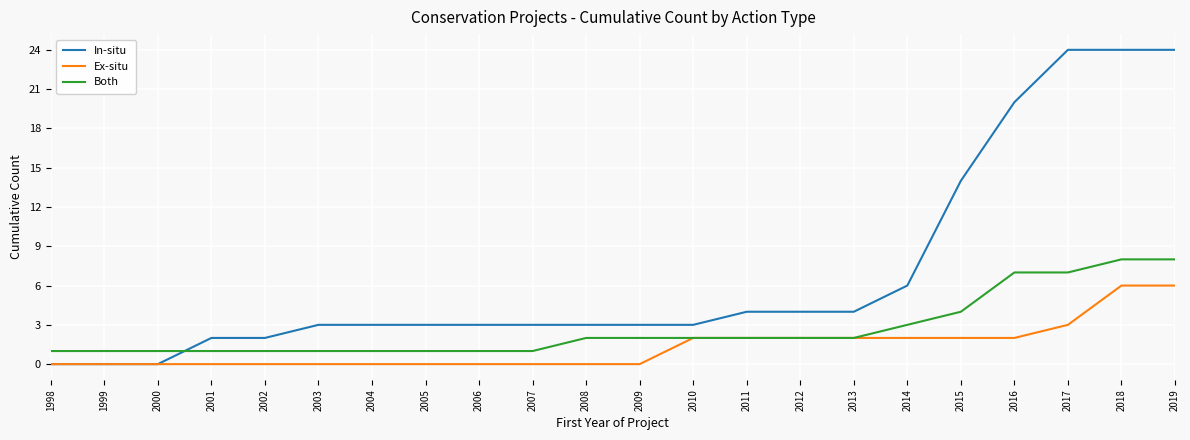

Which series has the largest total across all categories?

In-situ